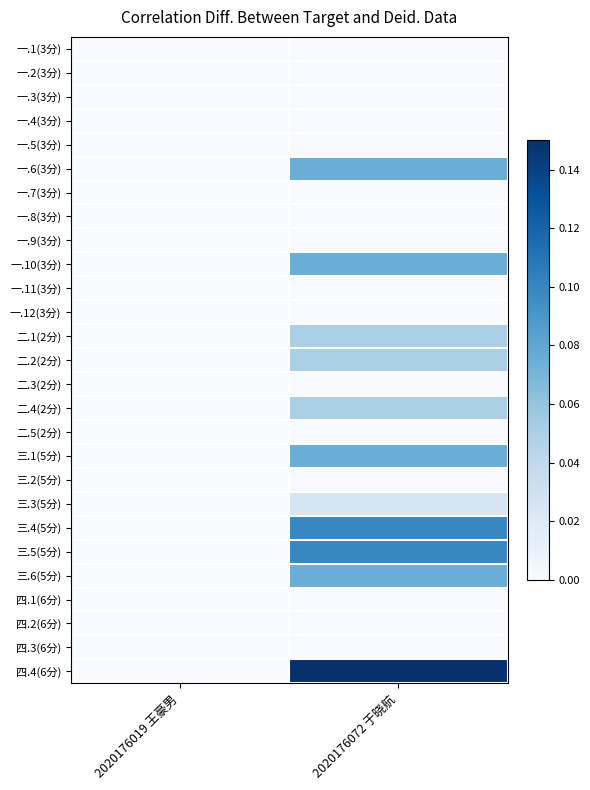

List the series in order of their peak value, highest first.

四.4(6分), 三.4(5分), 三.5(5分), 一.6(3分), 一.10(3分), 三.1(5分), 三.6(5分), 二.1(2分), 二.2(2分), 二.4(2分), 三.3(5分), 一.1(3分), 一.2(3分), 一.3(3分), 一.4(3分), 一.5(3分), 一.7(3分), 一.8(3分), 一.9(3分), 一.11(3分), 一.12(3分), 二.3(2分), 二.5(2分), 三.2(5分), 四.1(6分), 四.2(6分), 四.3(6分)